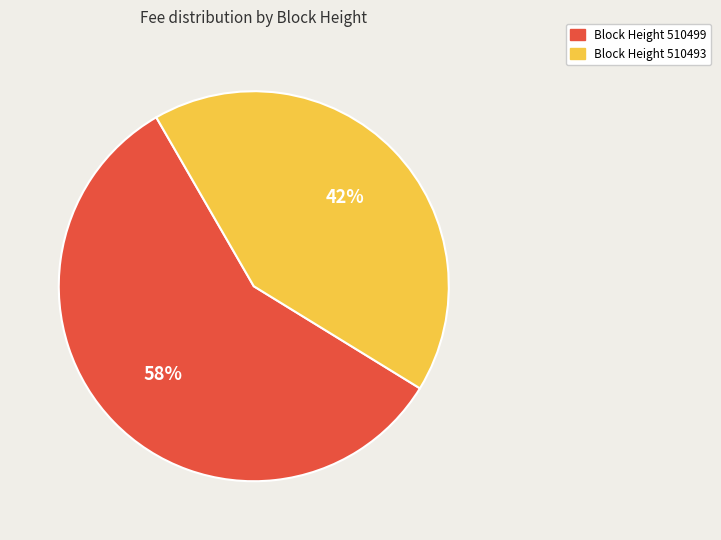

Is there any slice that represents more than half of the pie?

Yes